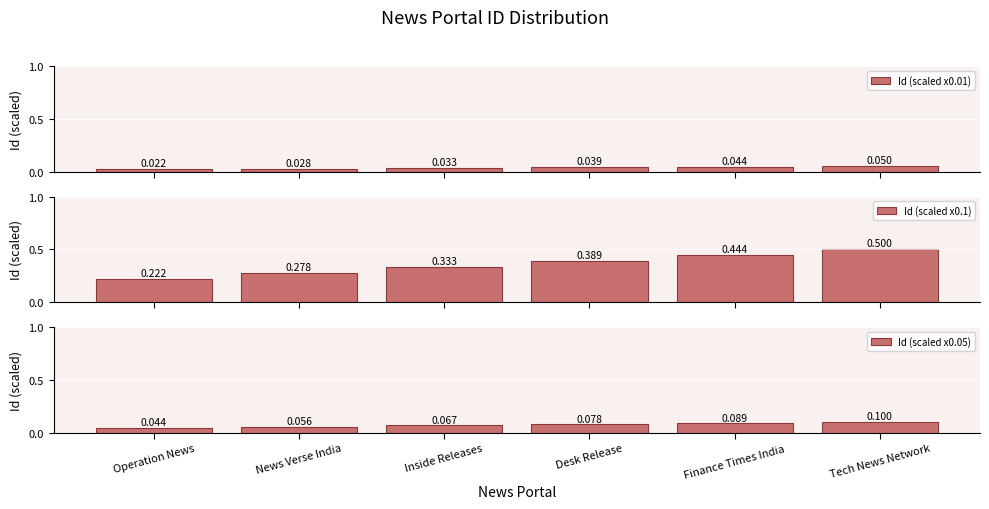

What is the label of the 1st bar from the right?

Tech News Network